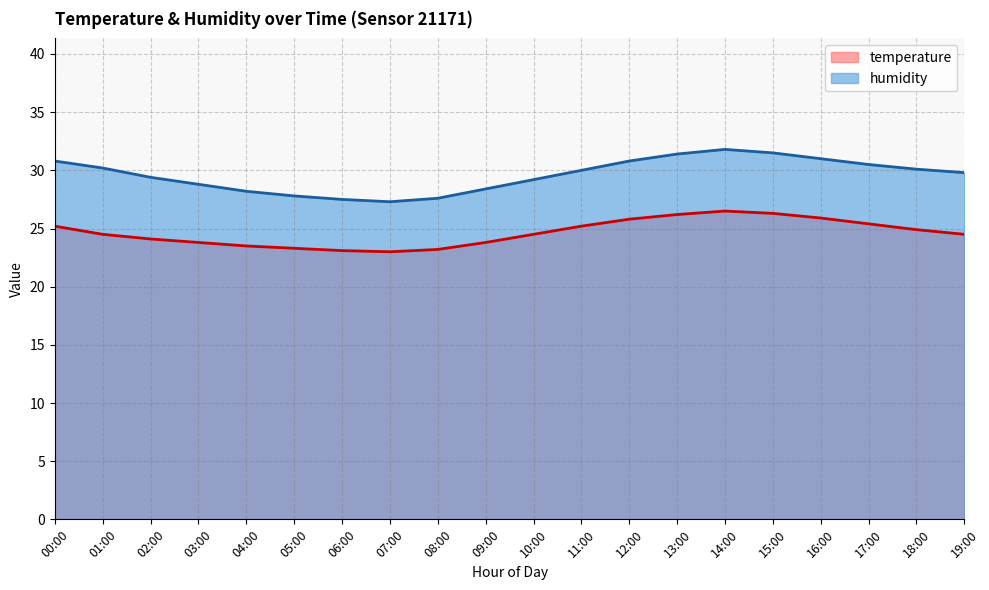

Which label corresponds to the largest value in the chart?

14:00